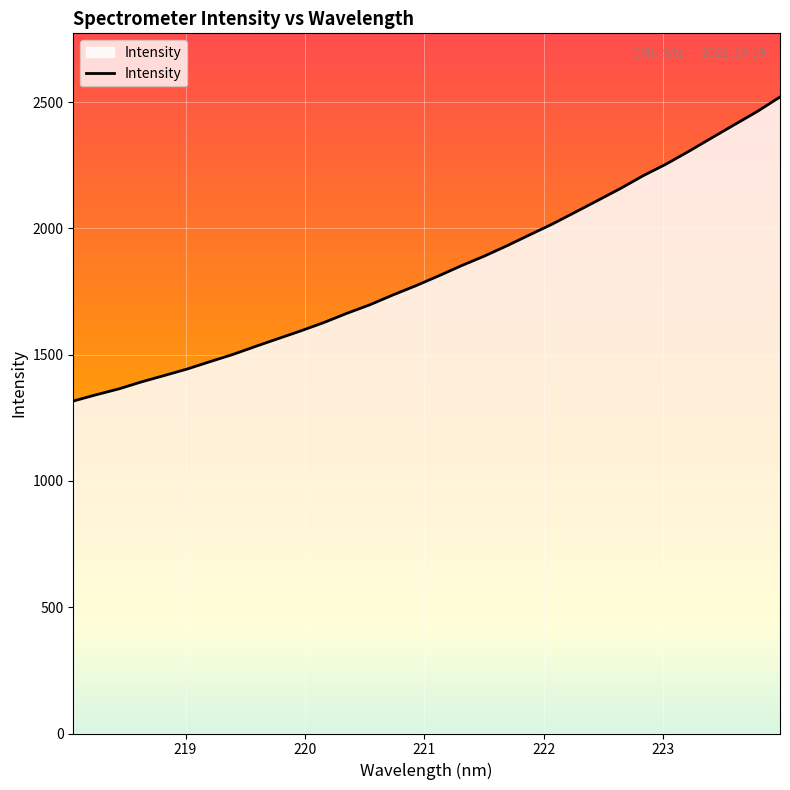

What is the sum of all values?

58776.8